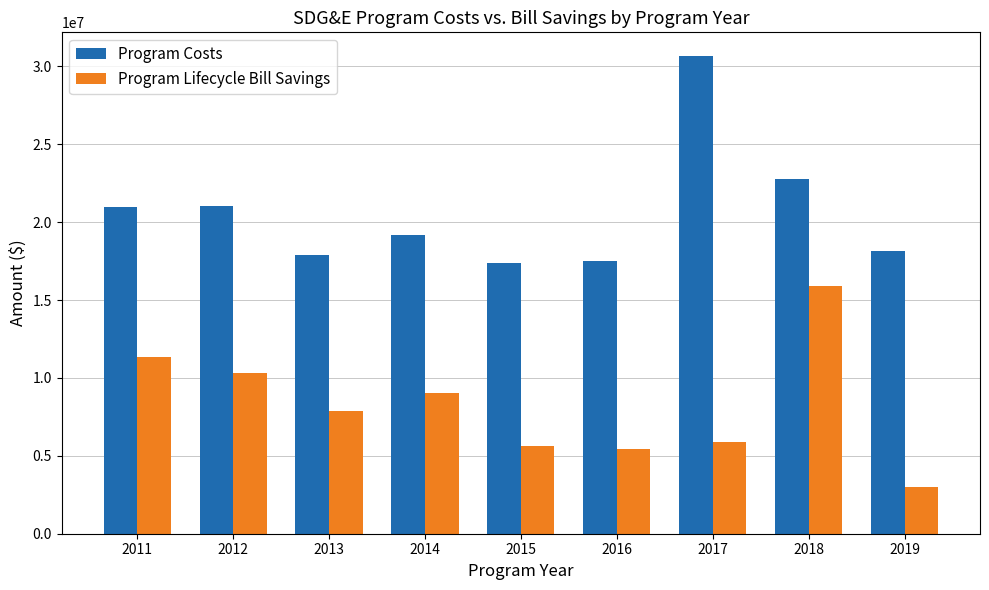

What is the difference between the highest and lowest values at 2017?

24757851.0